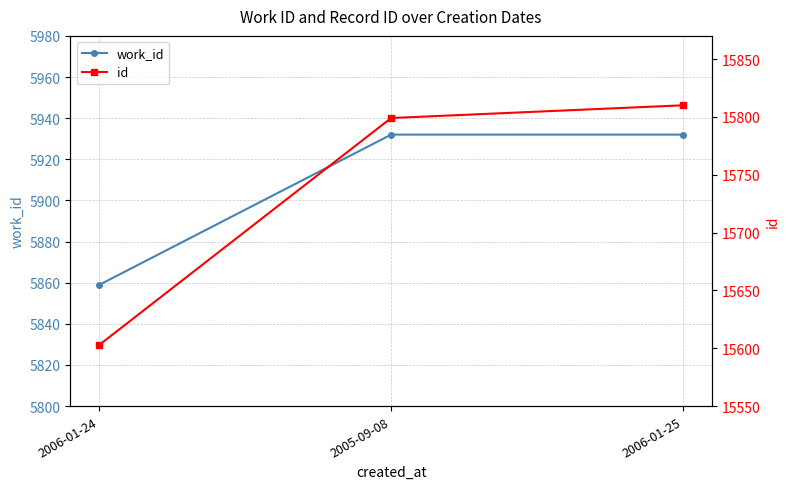

What is the label of the 2nd point from the left?

2005-09-08